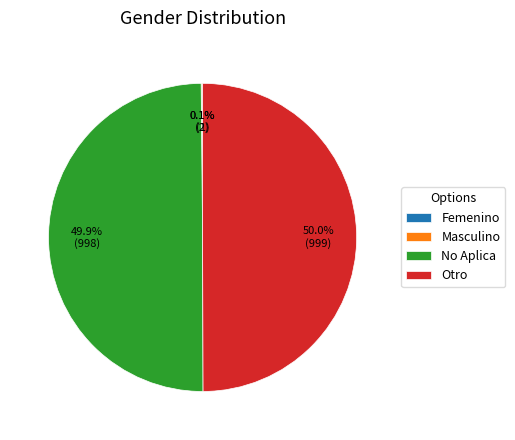

How much of the chart is everything except No Aplica?

50.1%